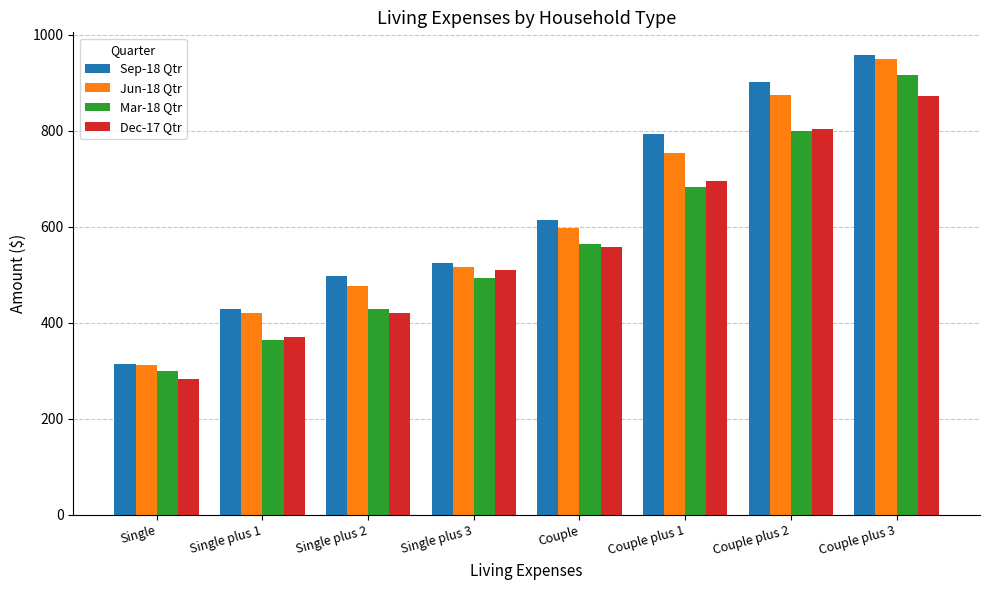

At how many categories does at least one series exceed 471?

6